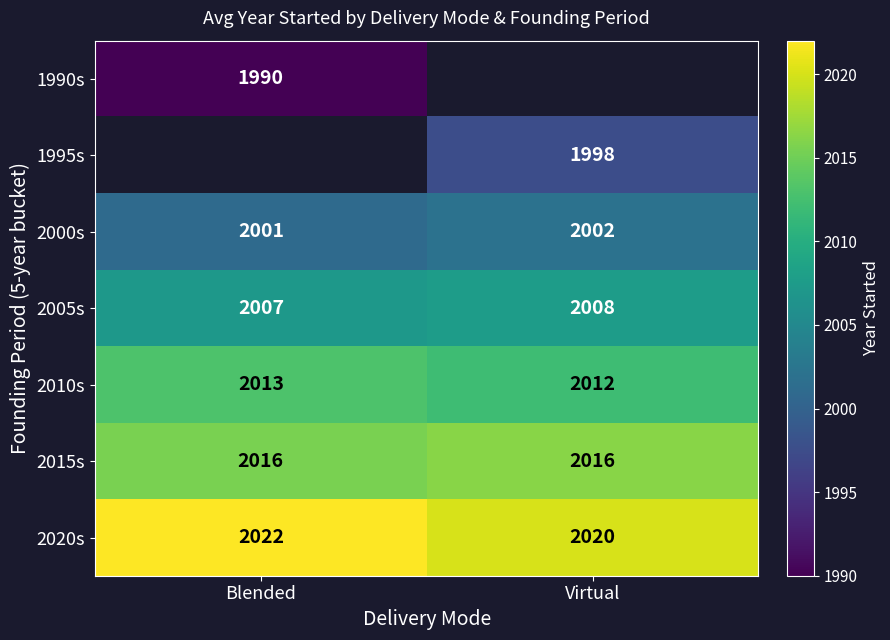

Is it true that 2005s equals 2007 at Blended?

True